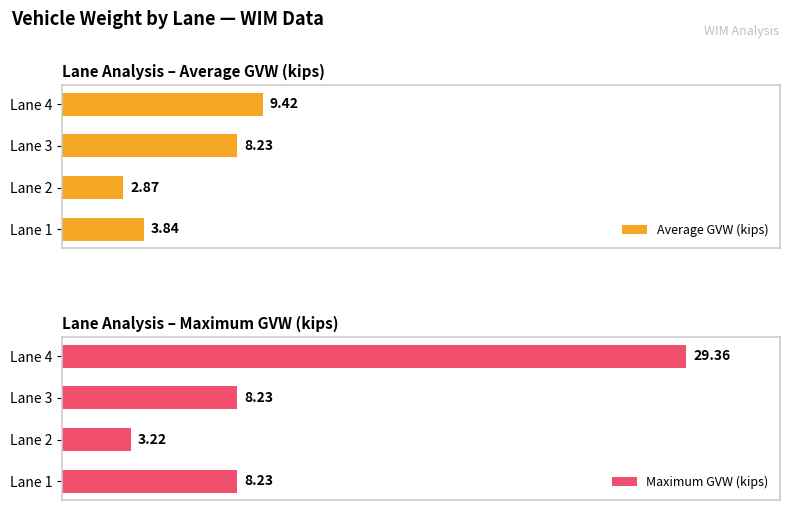

What is the lowest value of the Maximum GVW (kips) series?

3.2